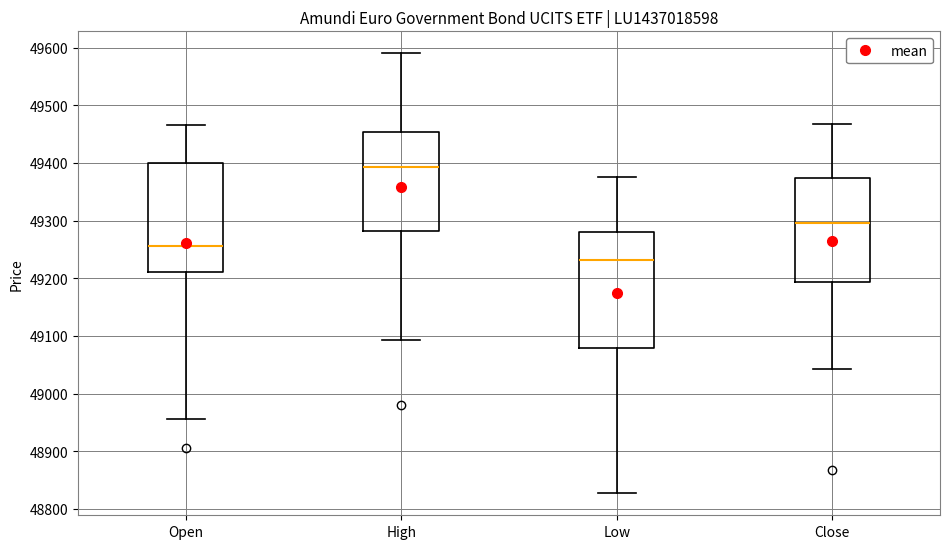

Reading left to right, read every box against the y-axis: the position of its median line, the range the box covers, and the ends of its whiskers. The values are not printed on the chart, so give them approximately, as read against the axis.

Open: median 49260, box 49210 to 49400, whiskers 48960 to 49470
High: median 49390, box 49280 to 49450, whiskers 49090 to 49590
Low: median 49230, box 49080 to 49280, whiskers 48830 to 49380
Close: median 49300, box 49190 to 49370, whiskers 49040 to 49470